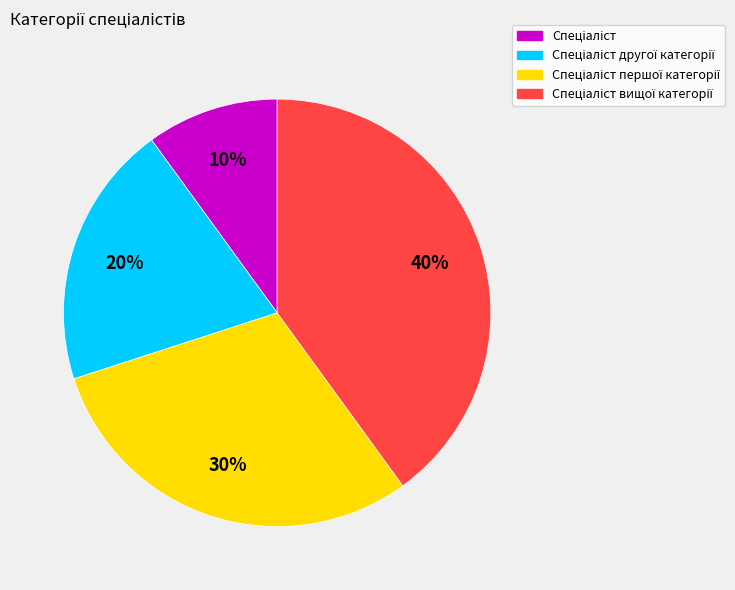

To the nearest percent, what is the average slice percentage?

25%